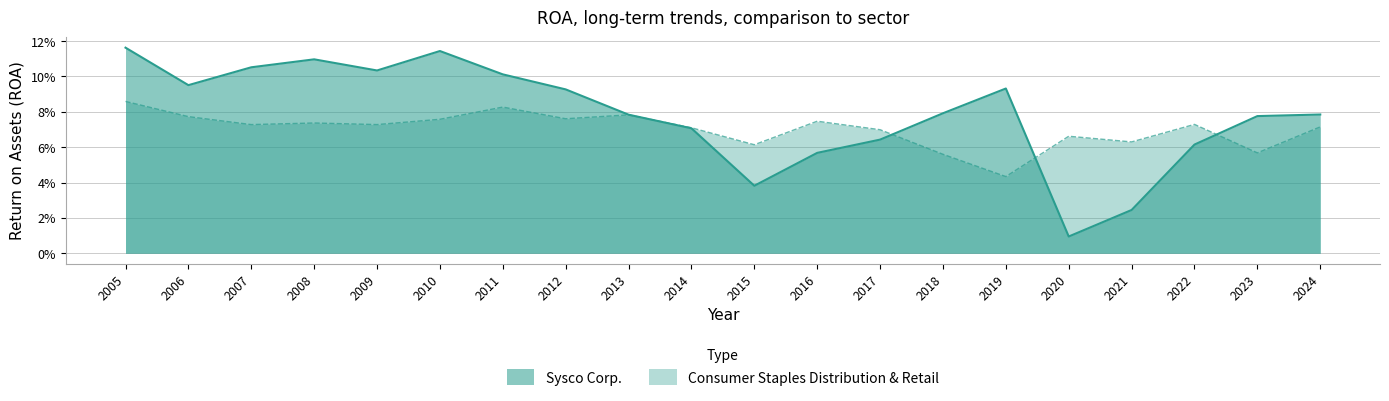

Between 2010 and 2017, which series saw the biggest shift?

Sysco Corp.